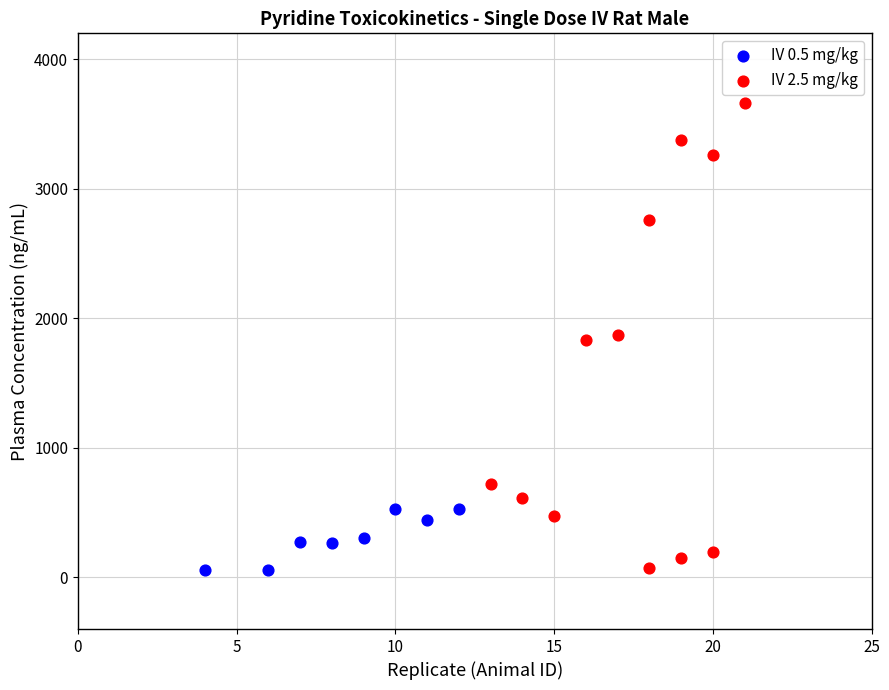

Which series has the largest Y range (max minus min)?

IV 2.5 mg/kg